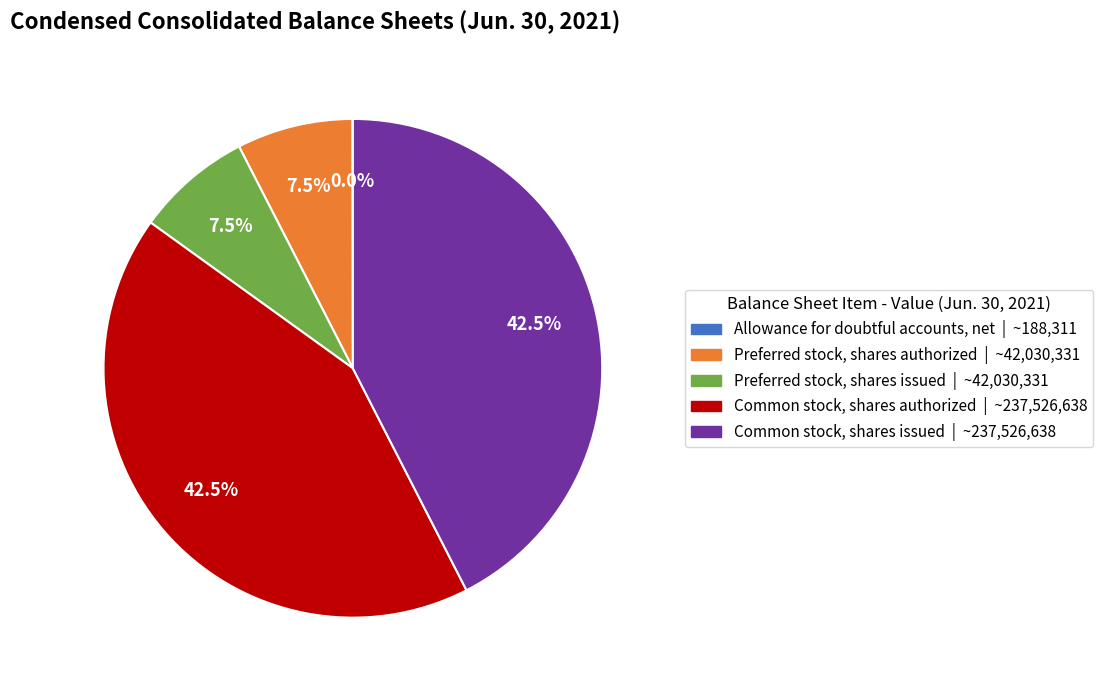

Does Preferred stock, shares issued represent more than half of the total?

No